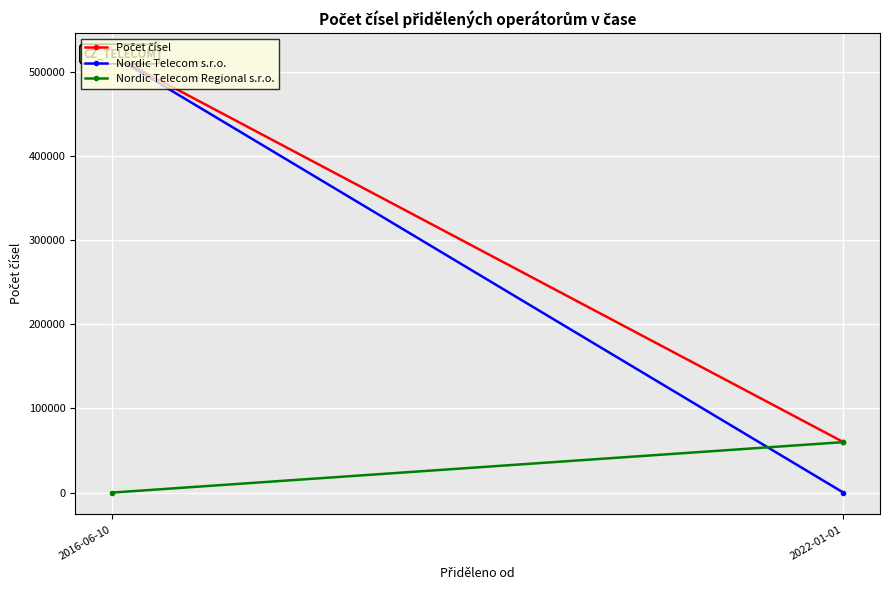

Is this an area chart (filled region under the line)?

No